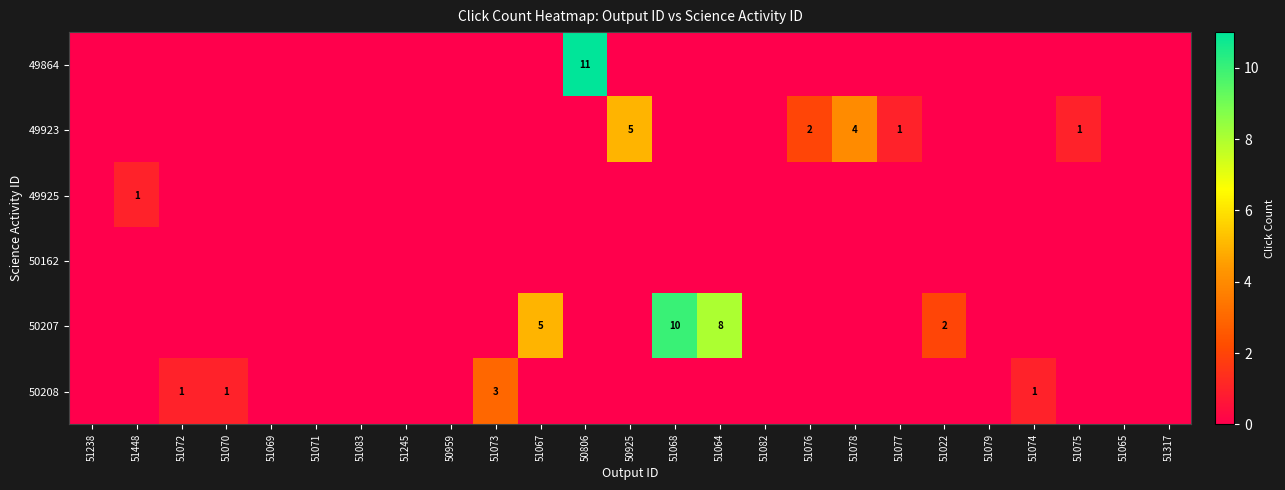

Is it true that 50207 equals 14 at 51064?

False